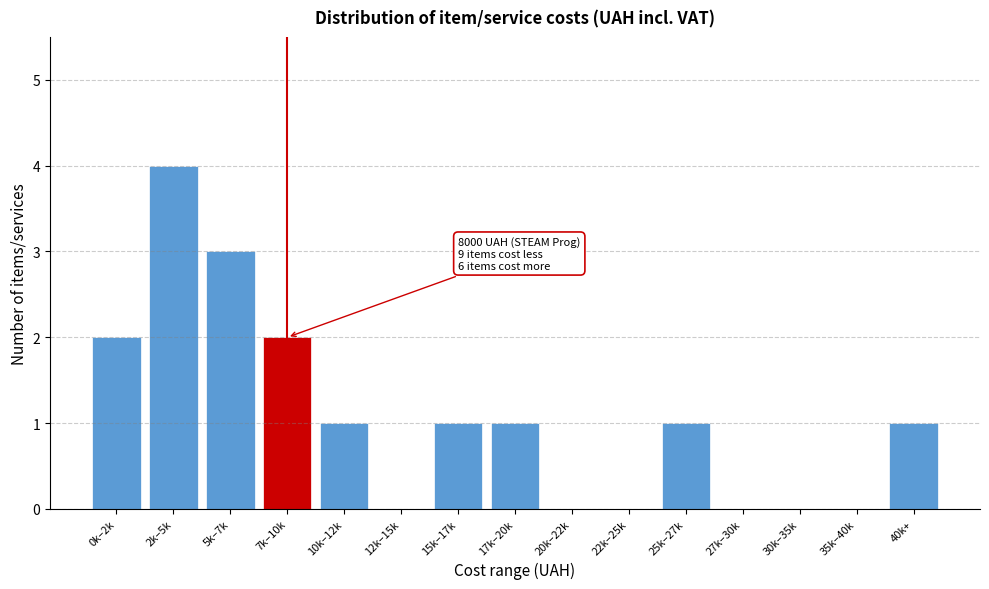

Reading left to right, extract all data points from this chart.

0k–2k=2	2k–5k=4	5k–7k=3	7k–10k=2	10k–12k=1	12k–15k=0	15k–17k=1	17k–20k=1	20k–22k=0	22k–25k=0	25k–27k=1	27k–30k=0	30k–35k=0	35k–40k=0	40k+=1